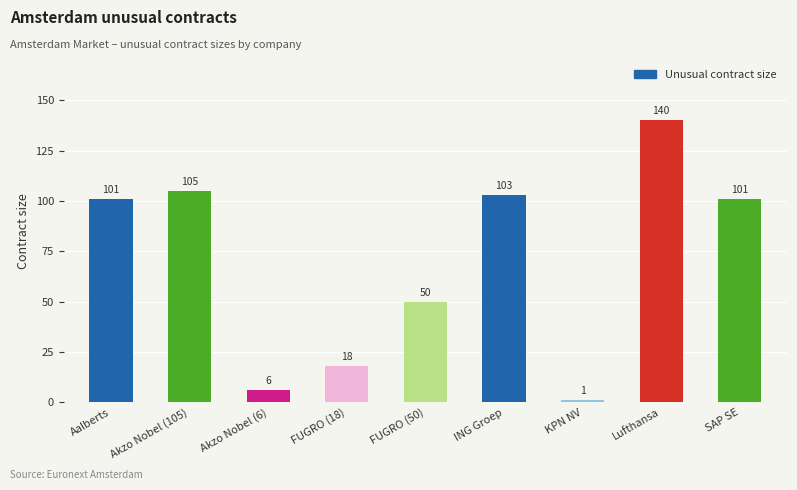

How many bars are there in total?

9